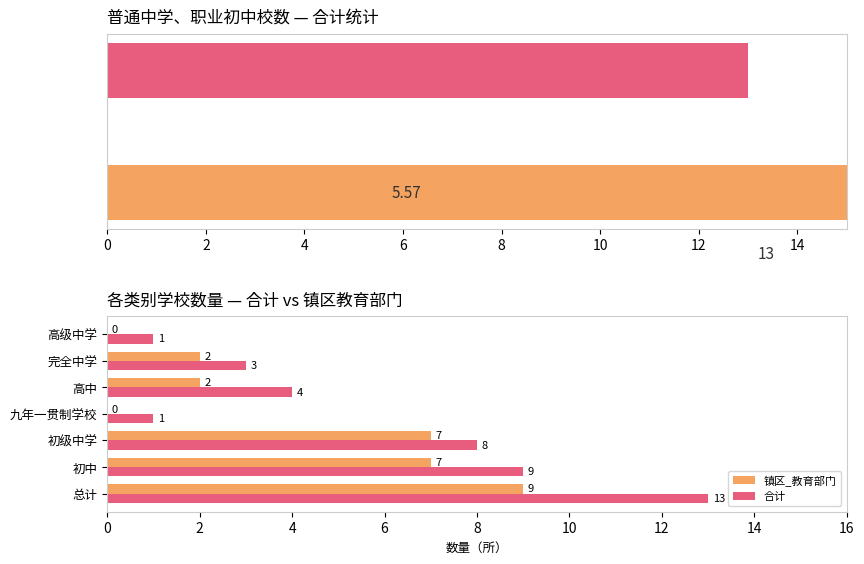

Reading left to right, transcribe all the data shown in this chart.

镇区_教育部门: 9	7	7	0	2	2	0
合计: 13	9	8	1	4	3	1